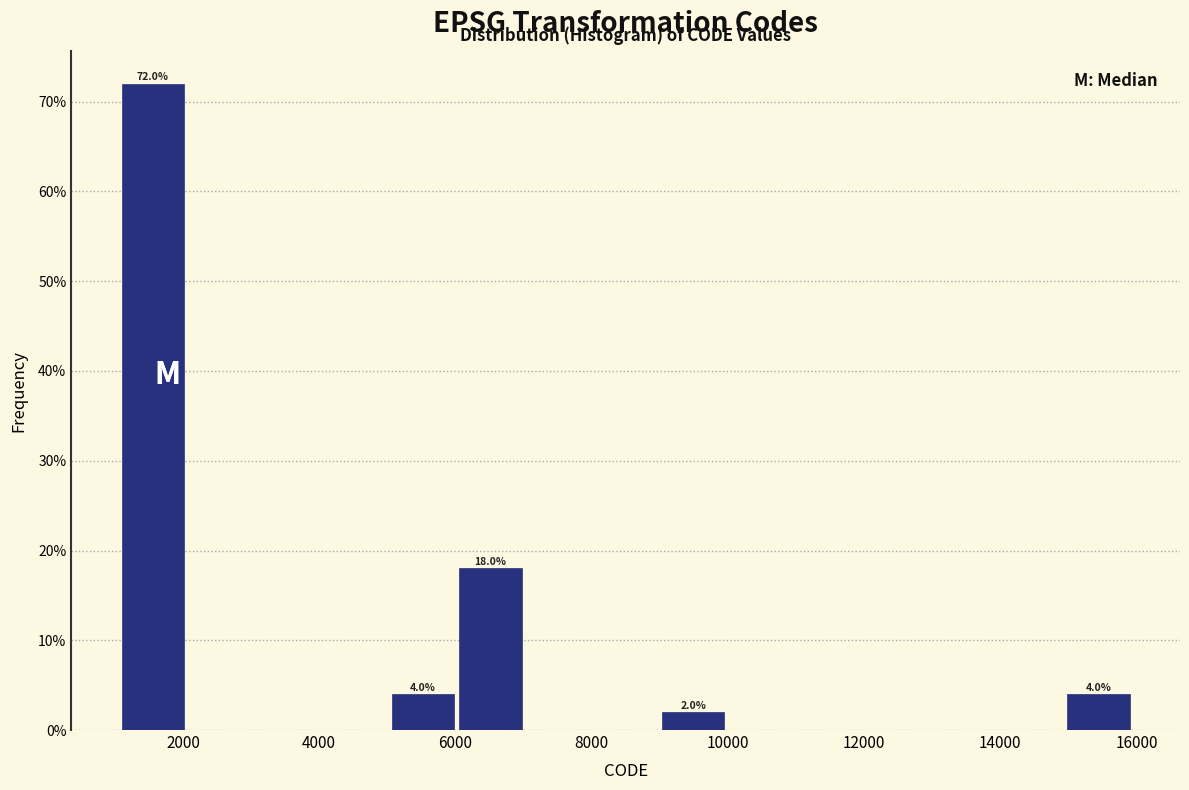

Which range on the x-axis has the tallest bar?

1200 to 2000